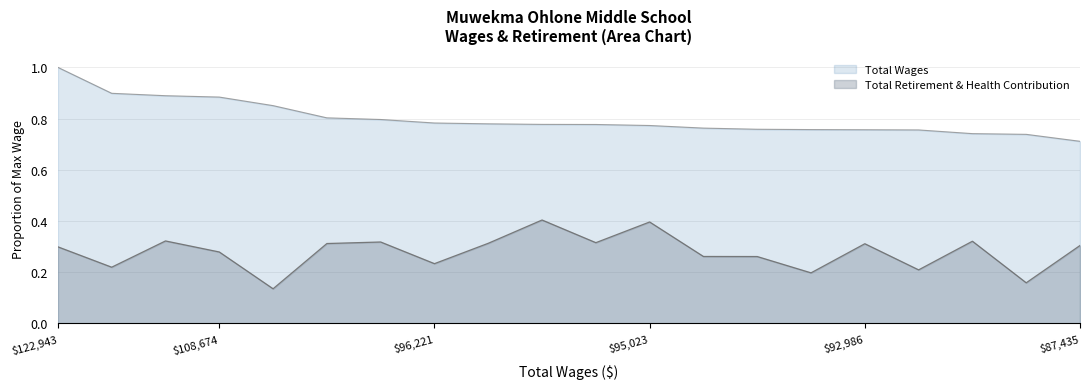

True or false: Total Retirement & Health Contribution and Total Wages intersect in this chart.

False